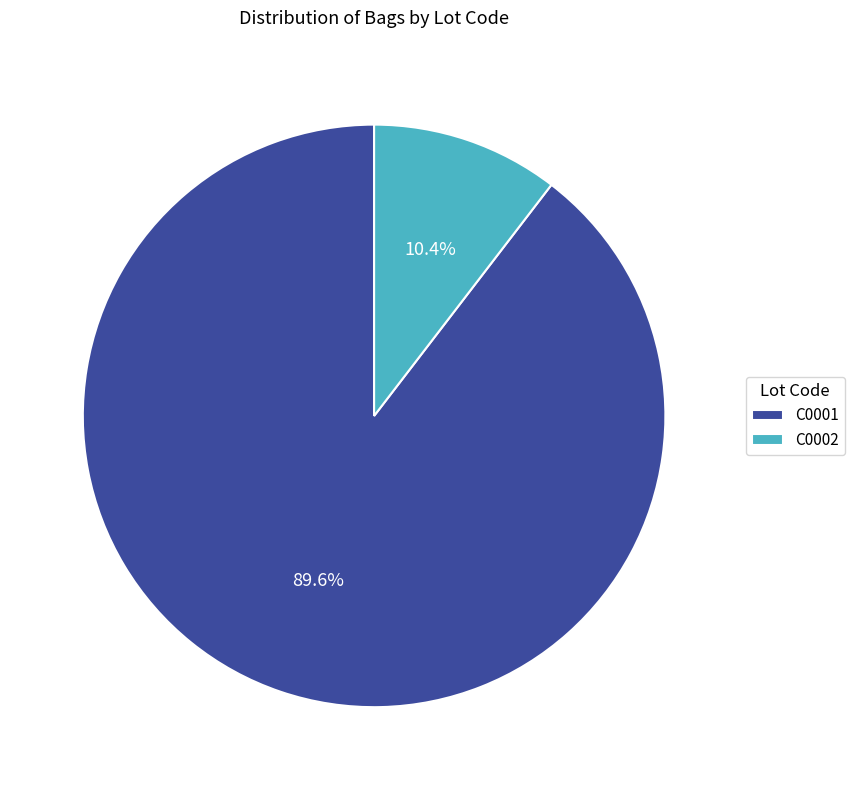

What is the smallest slice in the pie chart?

C0002